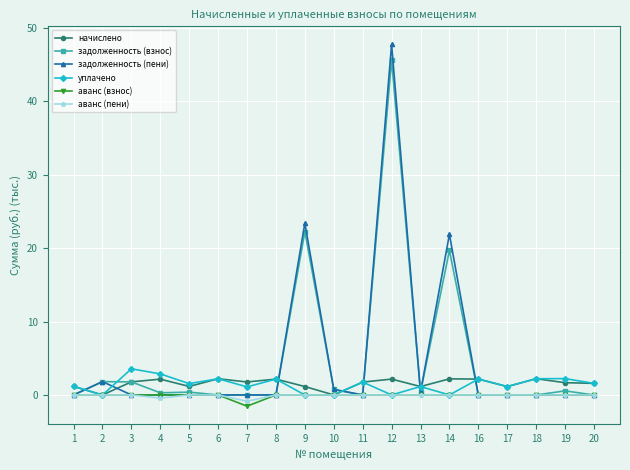

How many categories are shown in the chart?

19